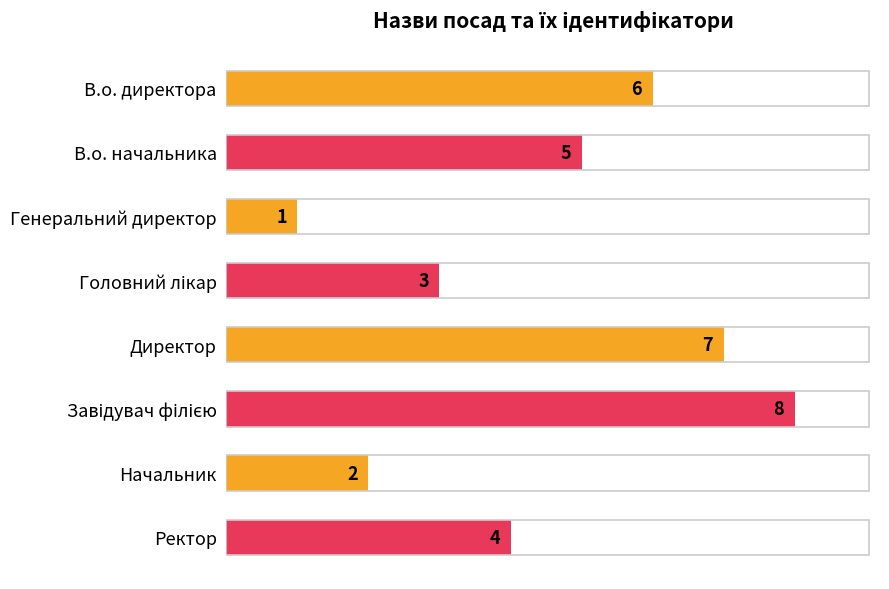

What is the minimum value shown in the chart?

1